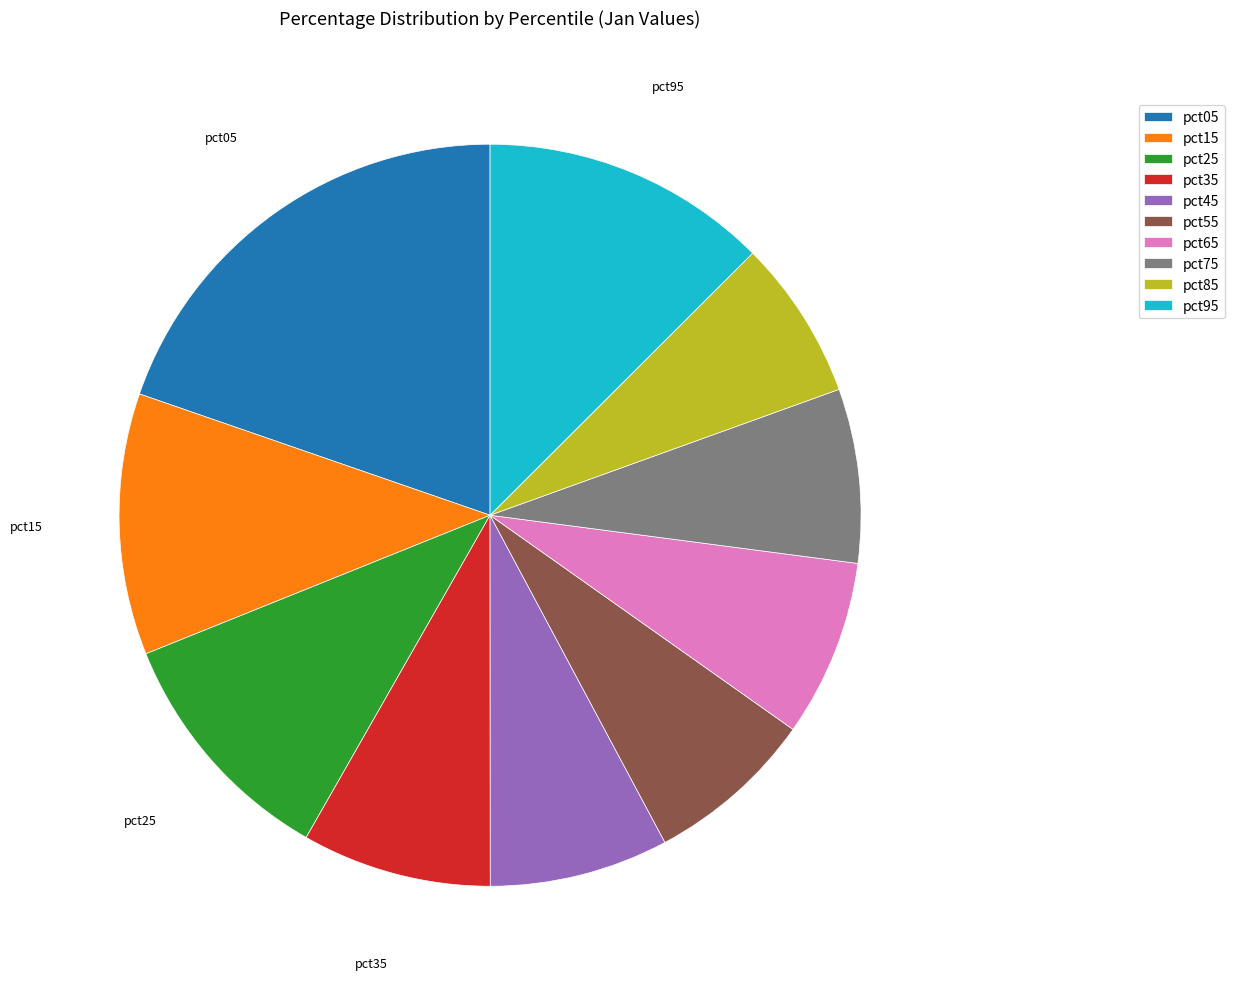

Which category has the biggest portion of the pie?

pct05